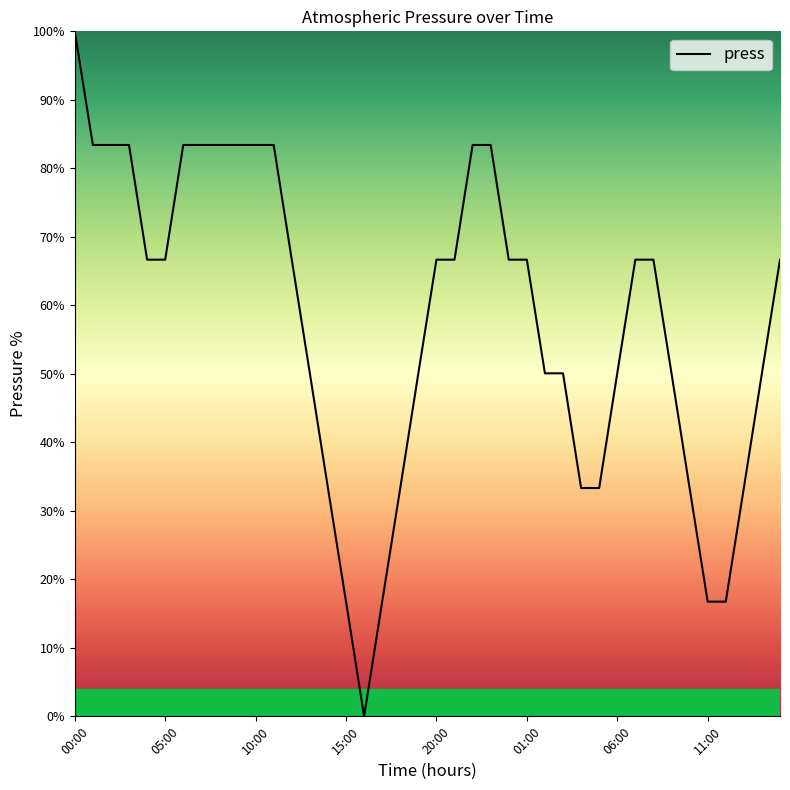

What is the greatest value displayed?

100.0